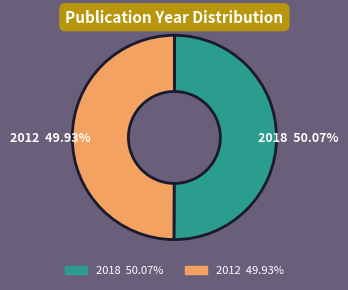

To the nearest percent, what is the average slice percentage?

50%